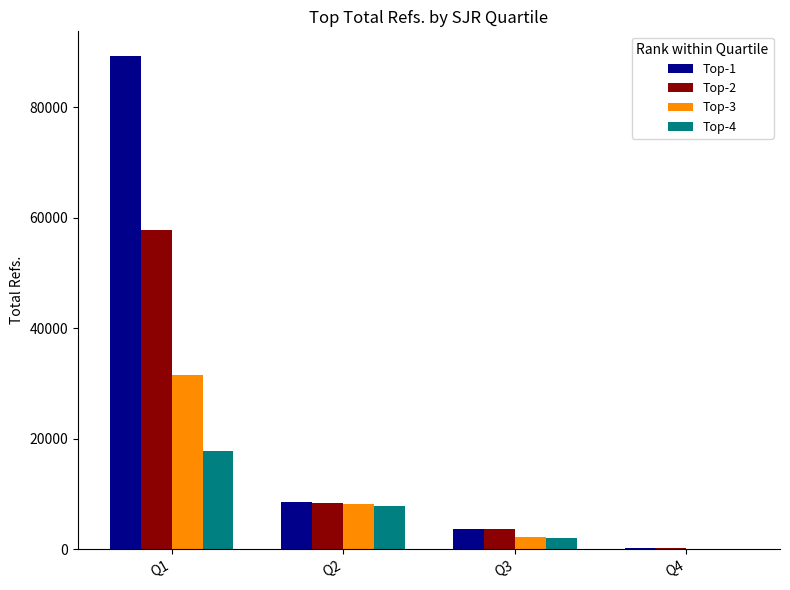

The value of Top-1 at Q2 is 8528. True or false?

True